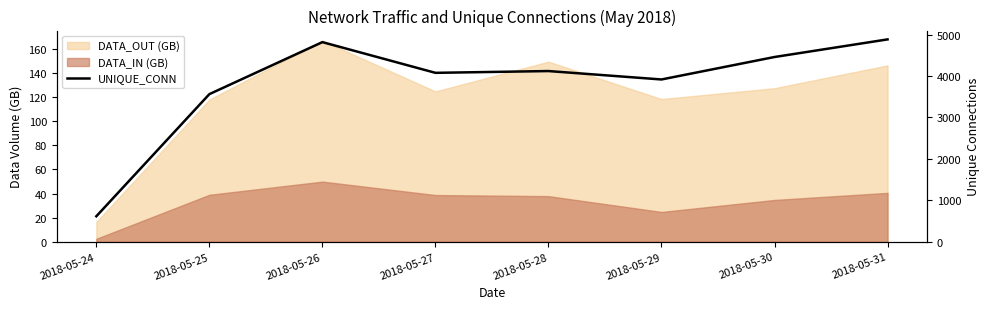

What is the difference between the second highest and minimum values?

4202